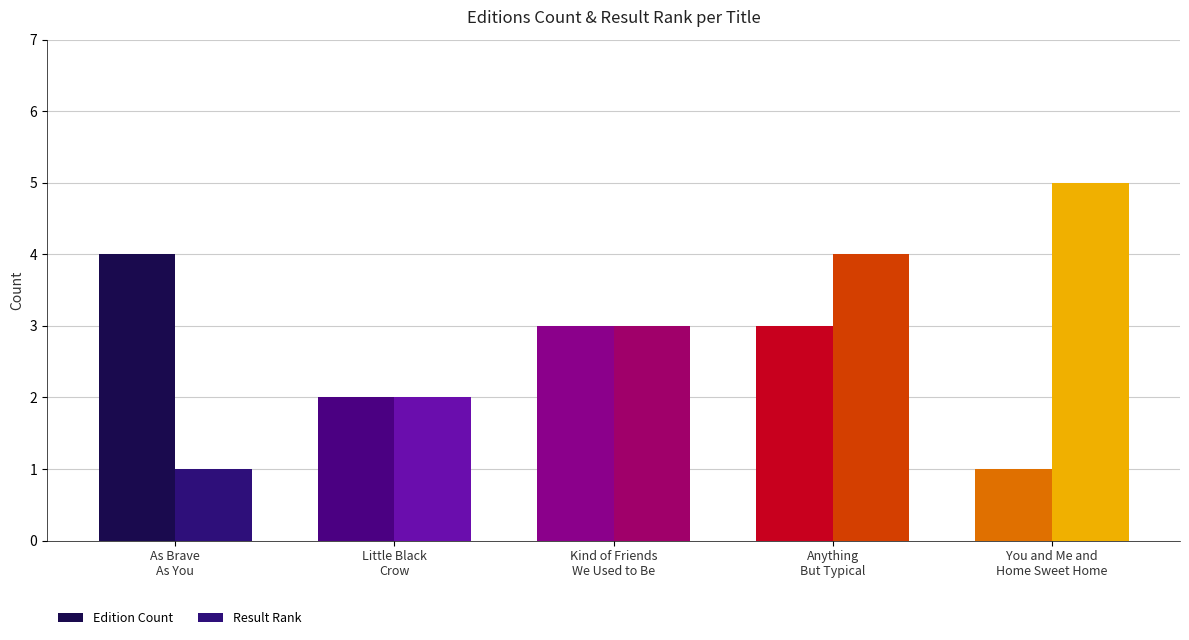

What is the label of the 2nd bar from the left?

Little Black
Crow